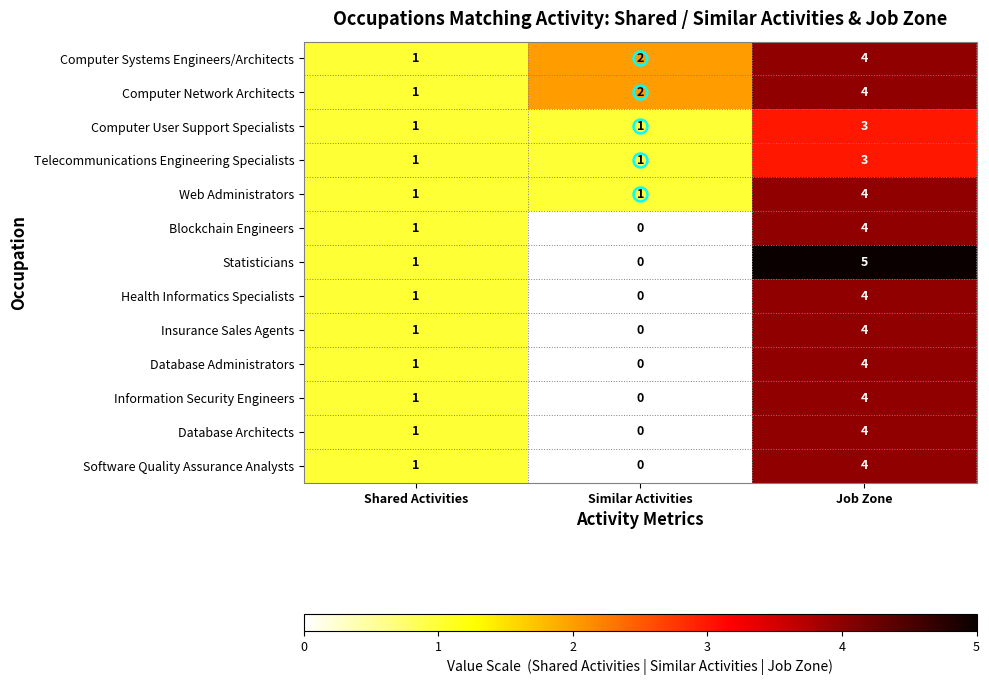

Which series changed the most between Shared Activities and Job Zone?

Statisticians